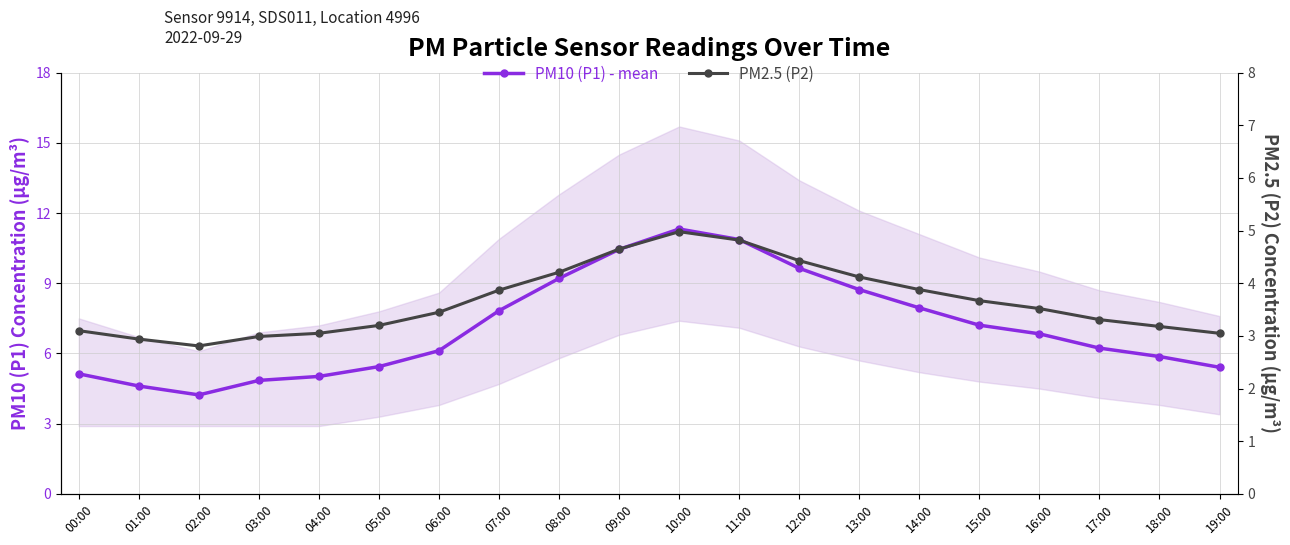

What is the value of the PM2.5 (P2) point at the 14th from the left?

4.1